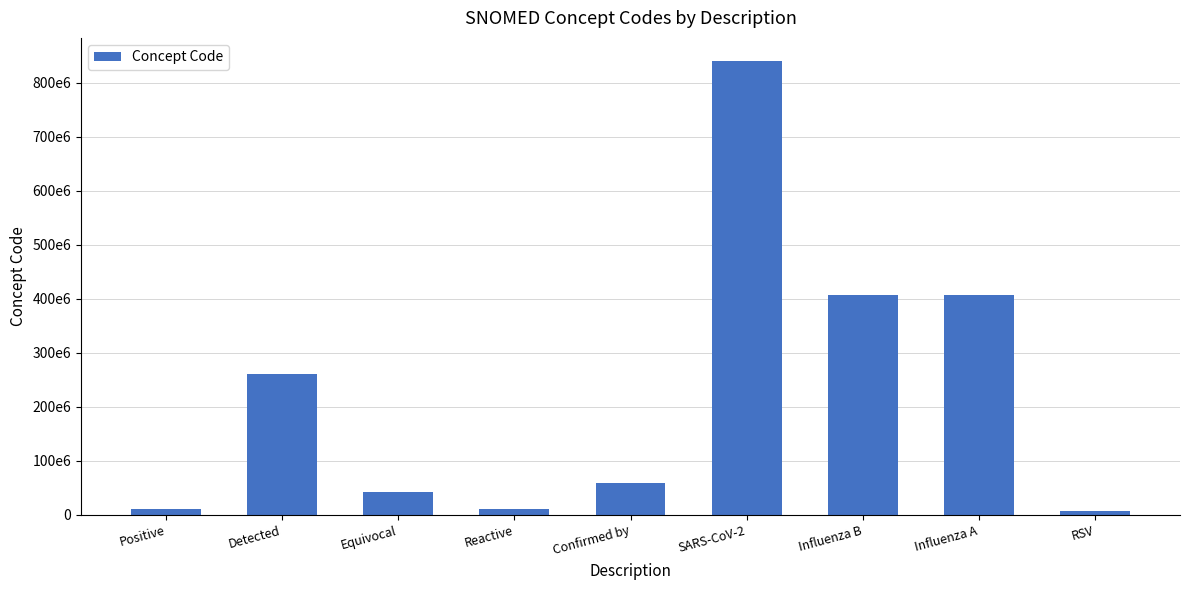

What is the sum of the values at Positive and Reactive?

22042010